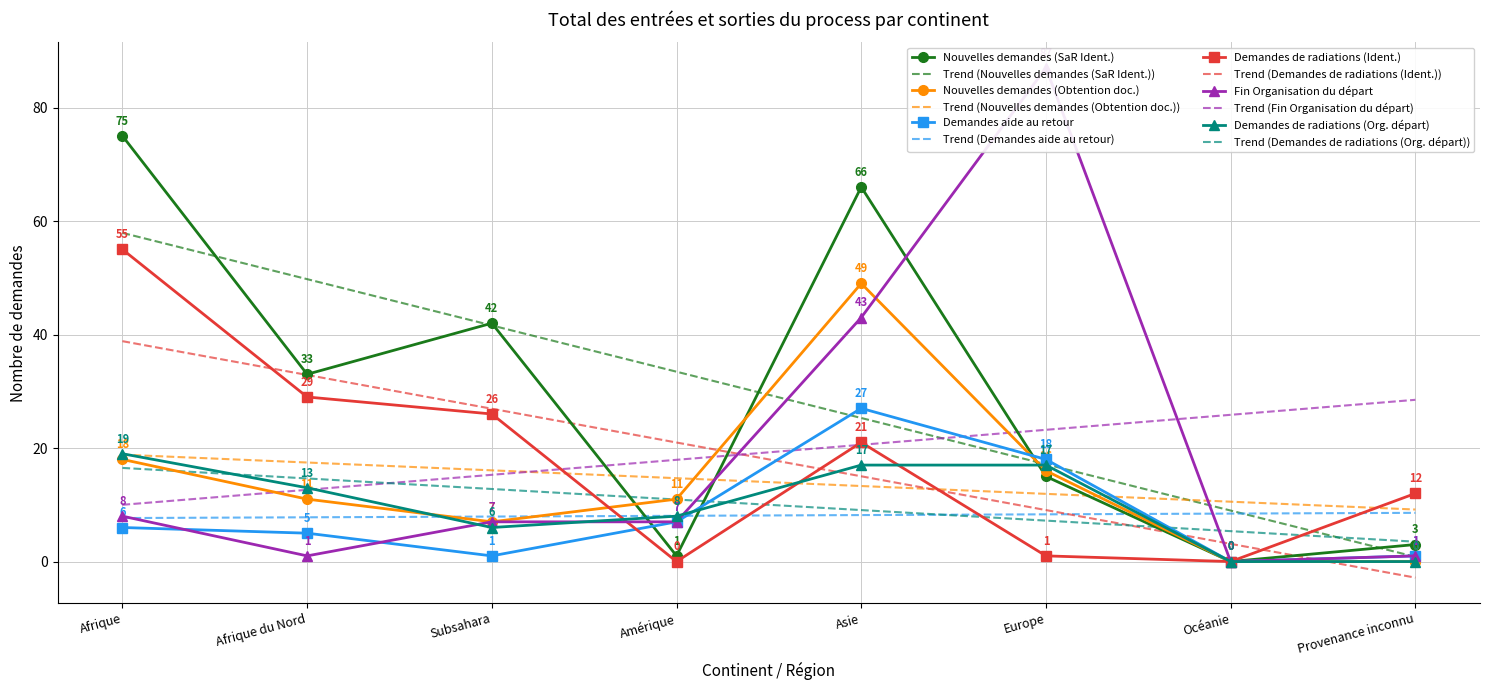

Is the value of Demandes de radiations (Ident.) at Océanie greater than the value of Nouvelles demandes (SaR Ident.) at Europe?

No